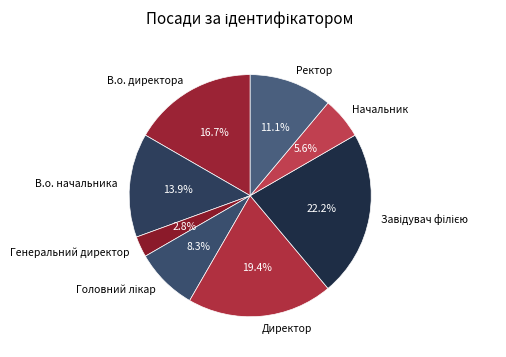

Count the number of slices in the pie.

8